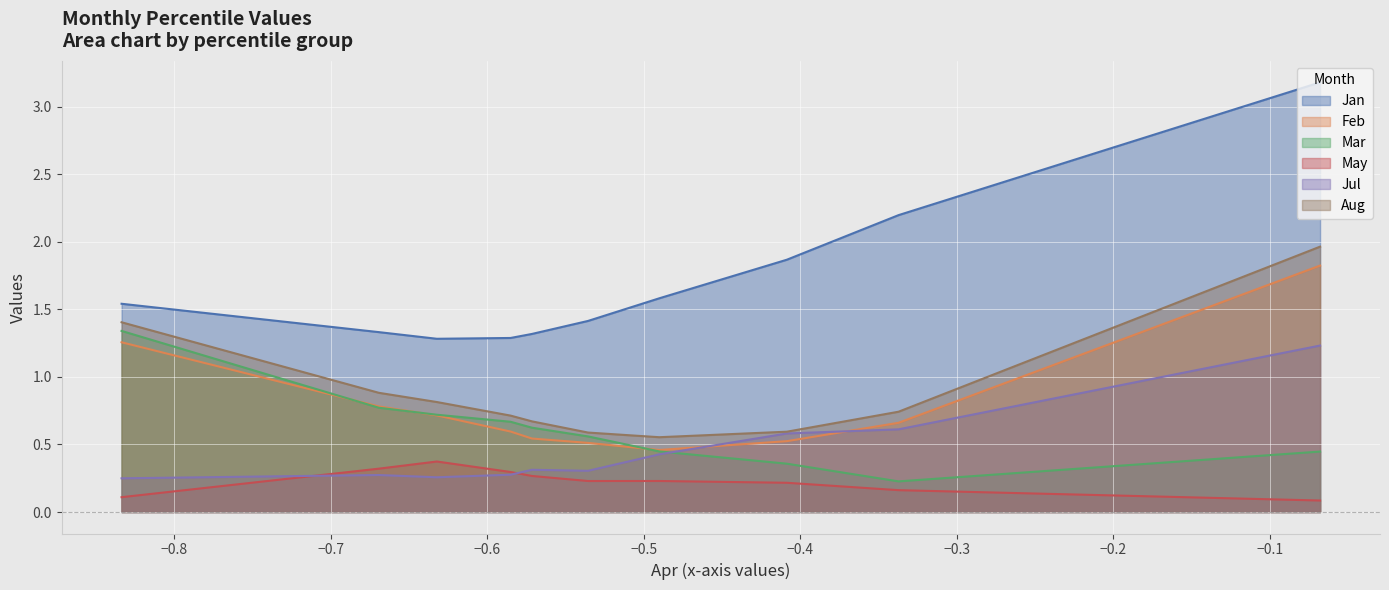

What is the greatest value displayed?

3.2